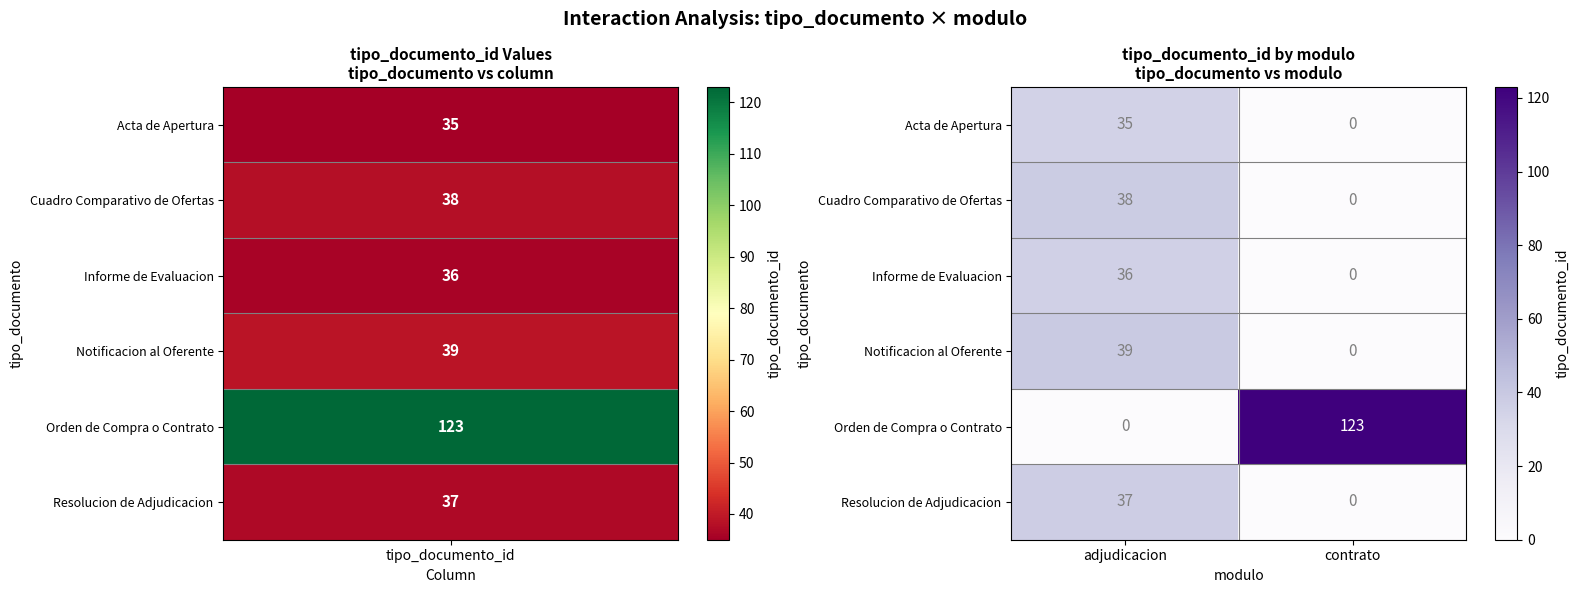

Is it true that Cuadro Comparativo de Ofertas equals 22 at contrato?

False